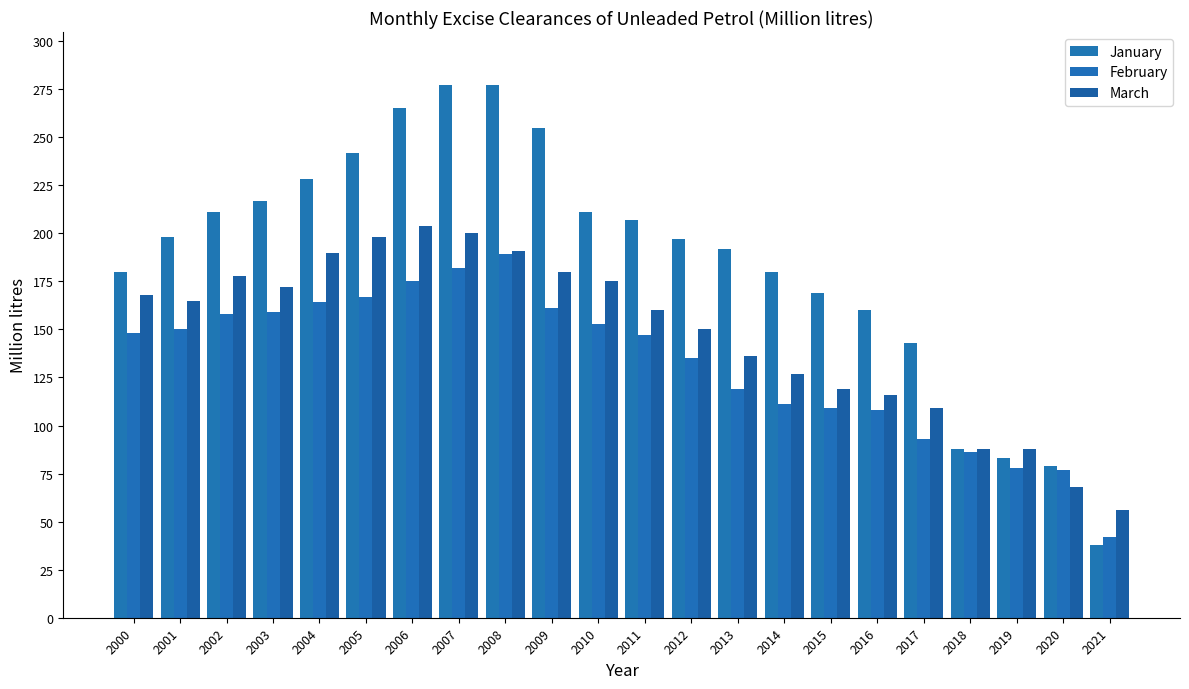

Reading left to right, transcribe all the data shown in this chart.

January: 2000=180	2001=198	2002=211	2003=217	2004=228	2005=242	2006=265	2007=277	2008=277	2009=255	2010=211	2011=207	2012=197	2013=192	2014=180	2015=169	2016=160	2017=143	2018=88	2019=83	2020=79	2021=38
February: 2000=148	2001=150	2002=158	2003=159	2004=164	2005=167	2006=175	2007=182	2008=189	2009=161	2010=153	2011=147	2012=135	2013=119	2014=111	2015=109	2016=108	2017=93	2018=86	2019=78	2020=77	2021=42
March: 2000=168	2001=165	2002=178	2003=172	2004=190	2005=198	2006=204	2007=200	2008=191	2009=180	2010=175	2011=160	2012=150	2013=136	2014=127	2015=119	2016=116	2017=109	2018=88	2019=88	2020=68	2021=56